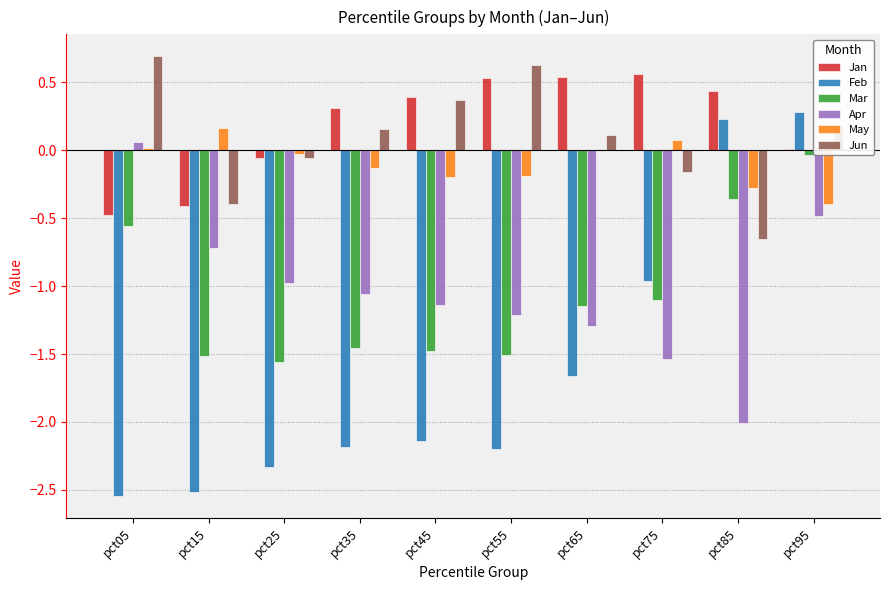

The value of May at pct85 is -0.3. True or false?

True